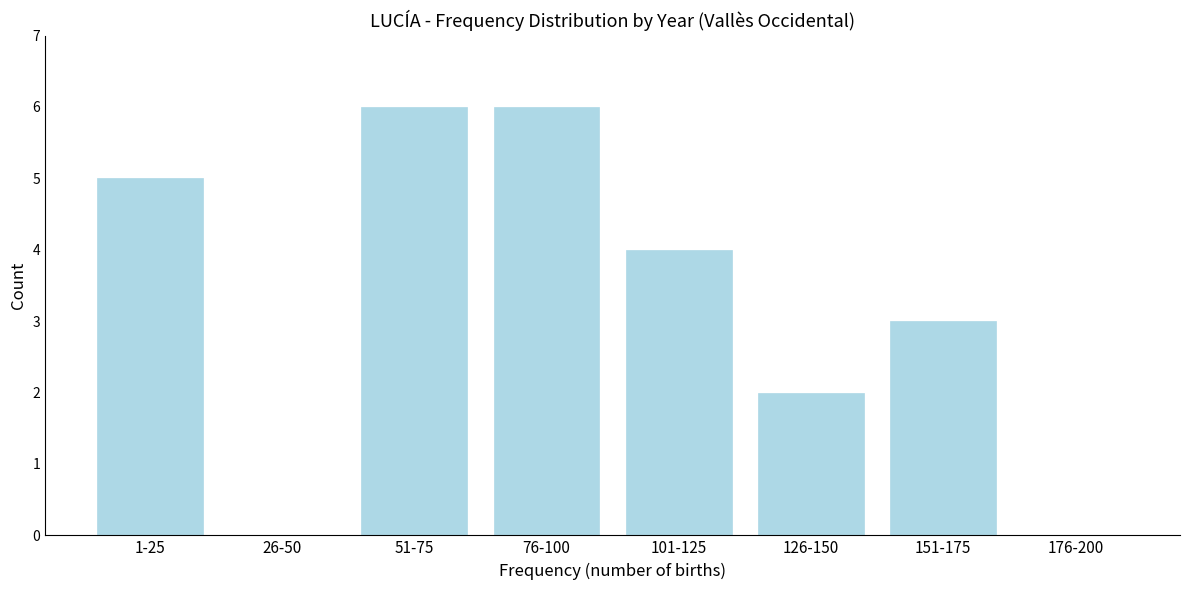

Reading left to right, extract all data points from this chart.

1-25=5	26-50=0	51-75=6	76-100=6	101-125=4	126-150=2	151-175=3	176-200=0